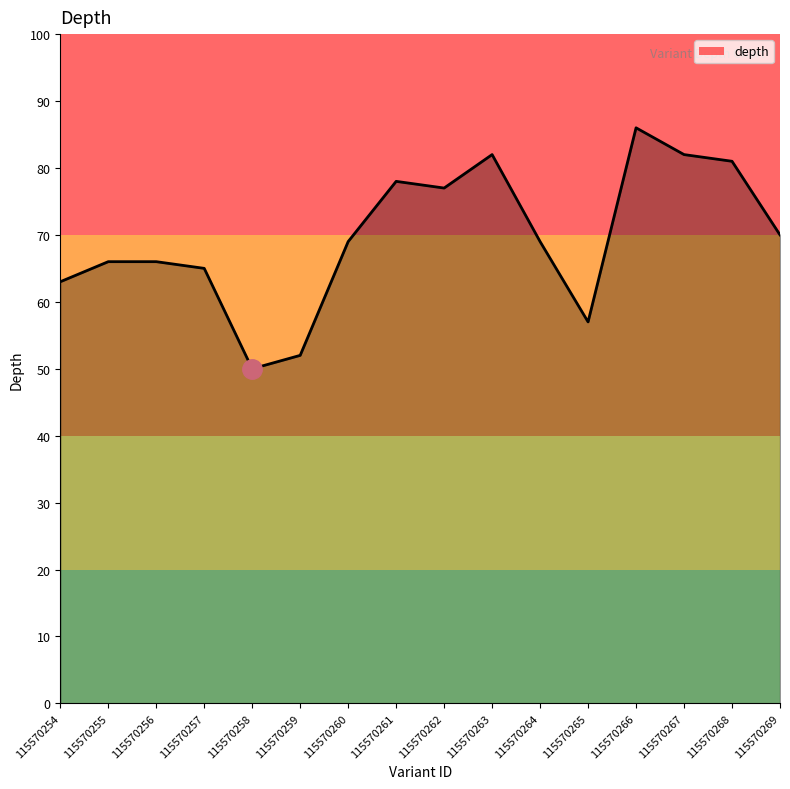

How many lines are shown in the chart?

1